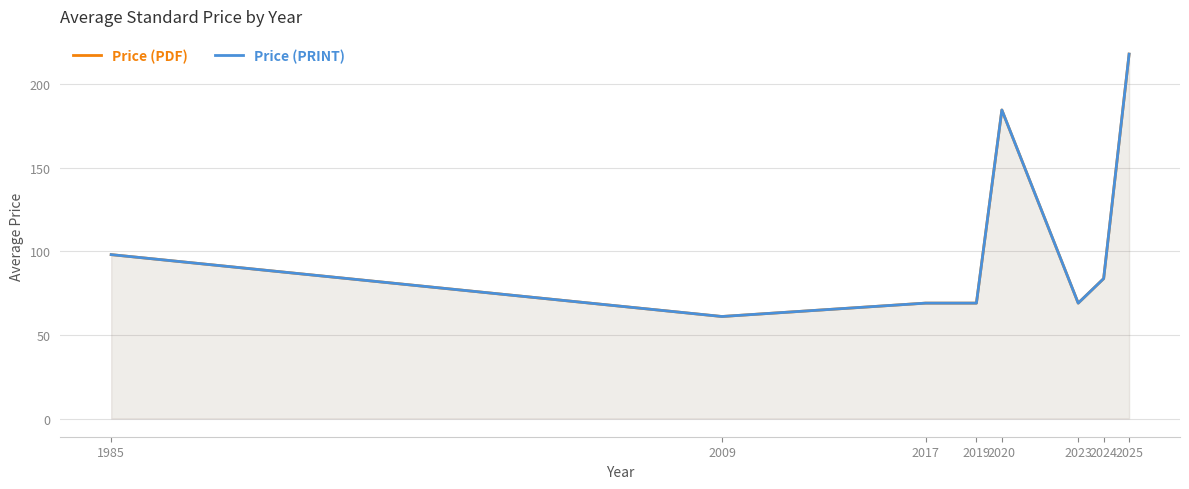

True or false: Price (PRINT) has a value of 69.0 at 2023.

True